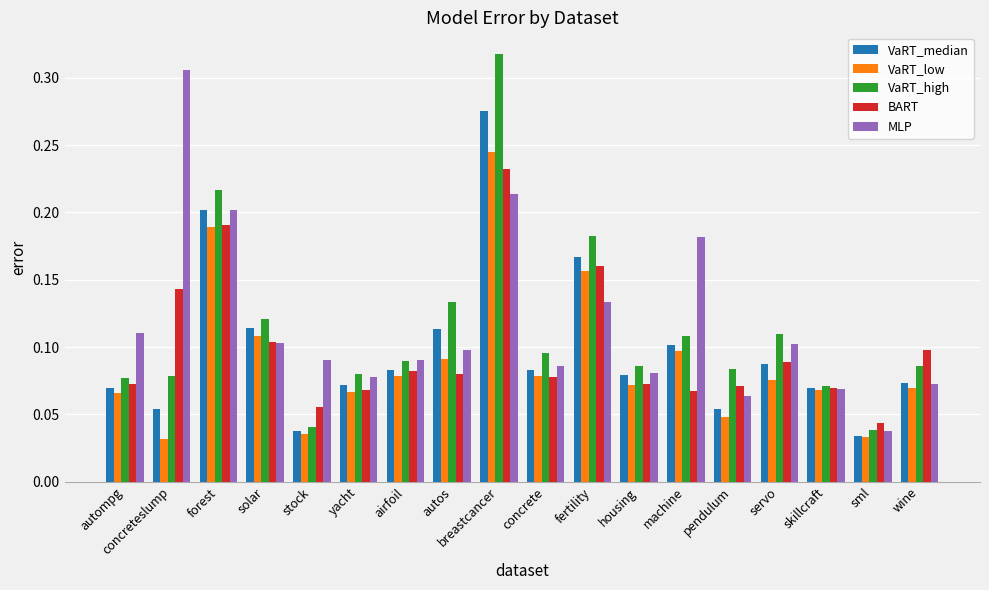

What is the sum of all MLP values?

2.1